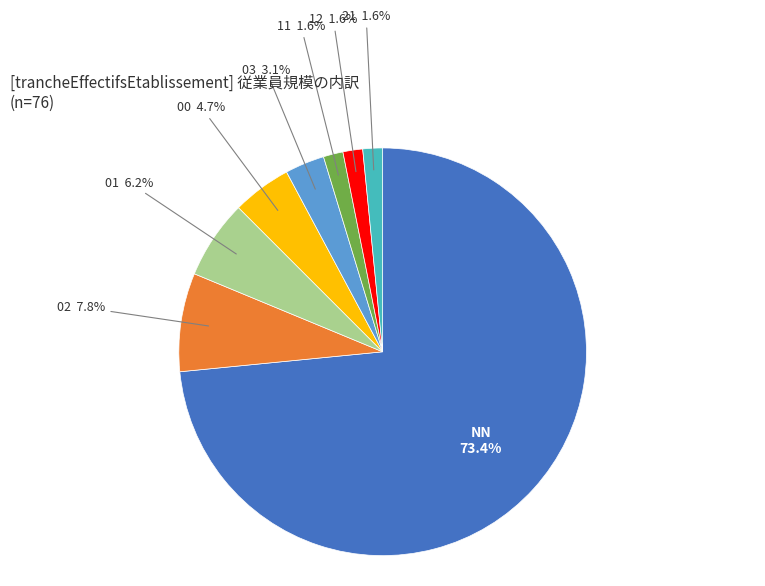

Count the number of slices in the pie.

8